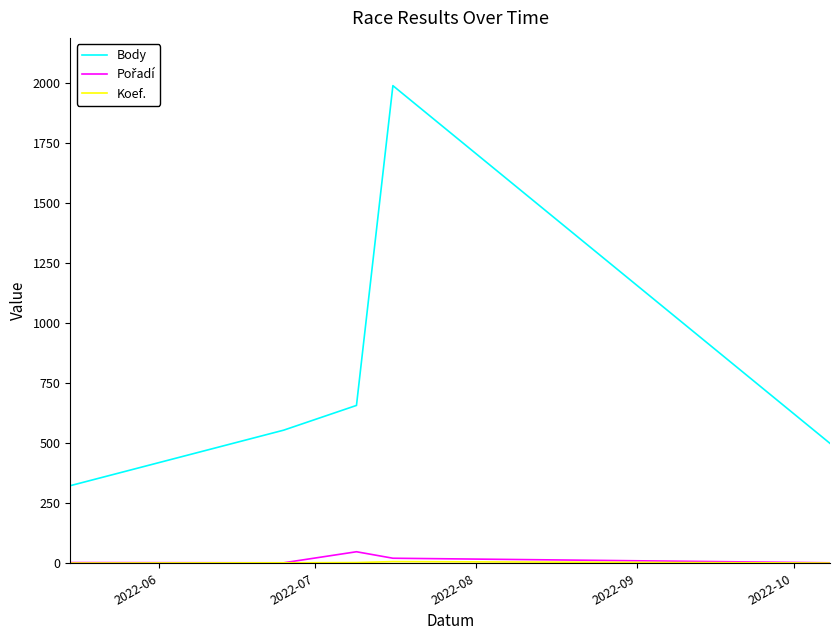

Which series has the largest total across all categories?

Body